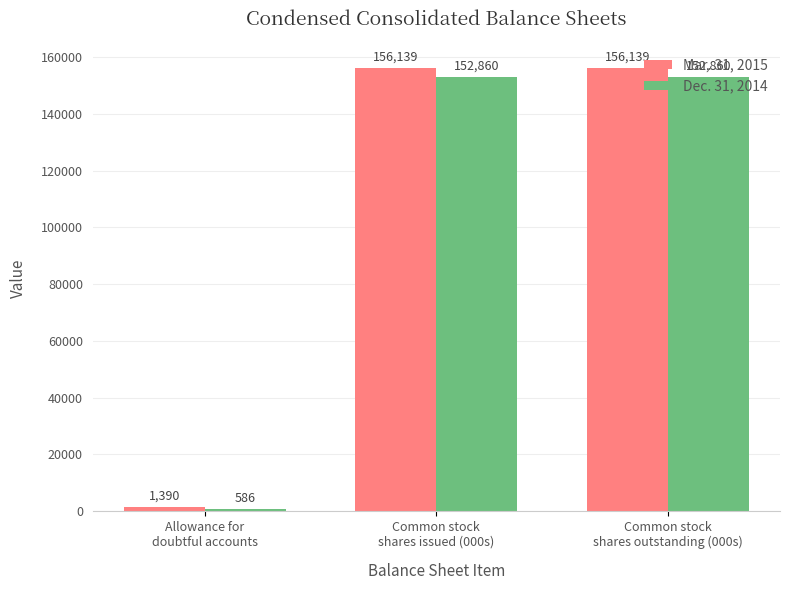

What is the sum of all Mar. 31, 2015 values?

313668